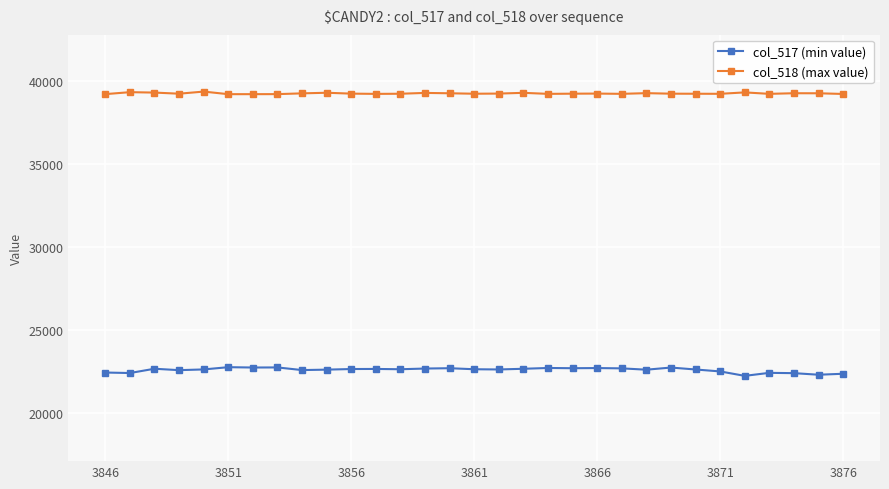

List the series in order of their peak value, lowest first.

col_517 (min value), col_518 (max value)